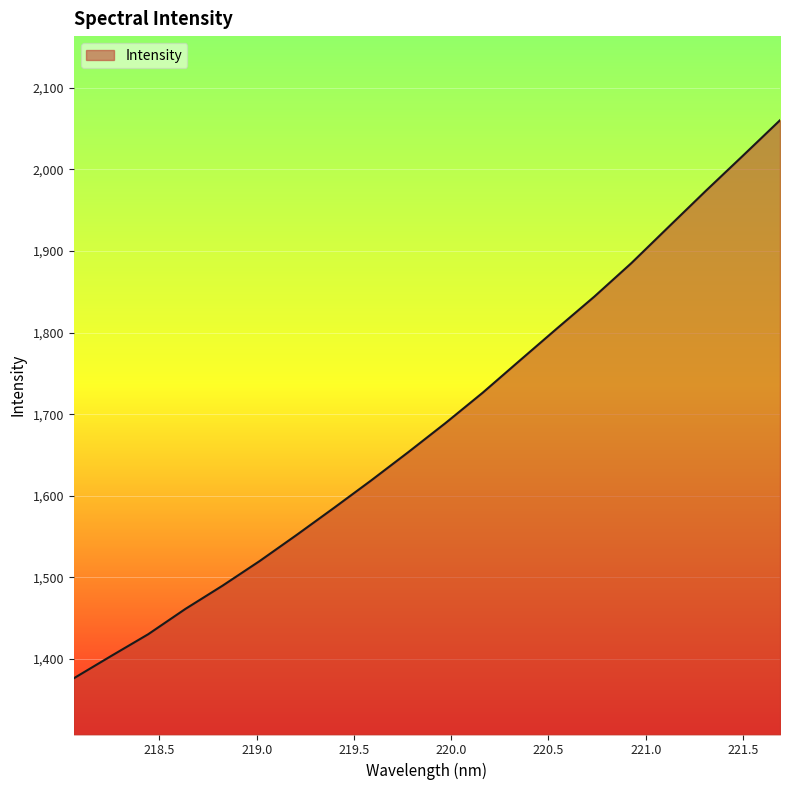

What is the smallest value displayed?

1376.5